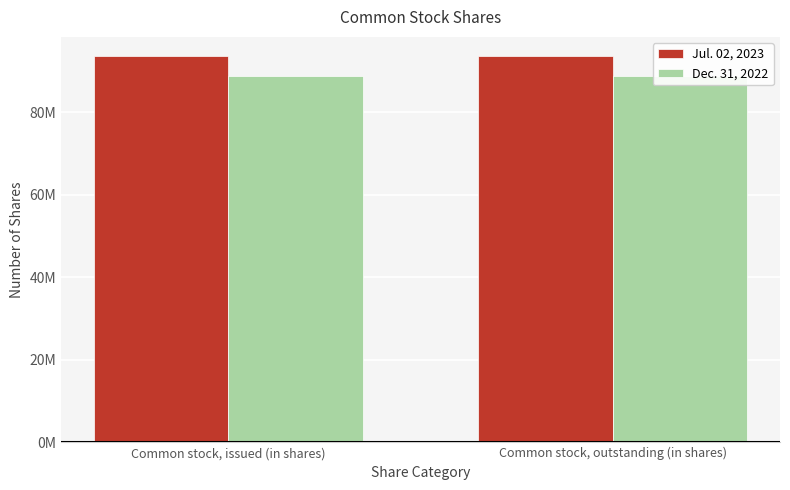

At which category is the sum across all series the highest?

Common stock, issued (in shares)